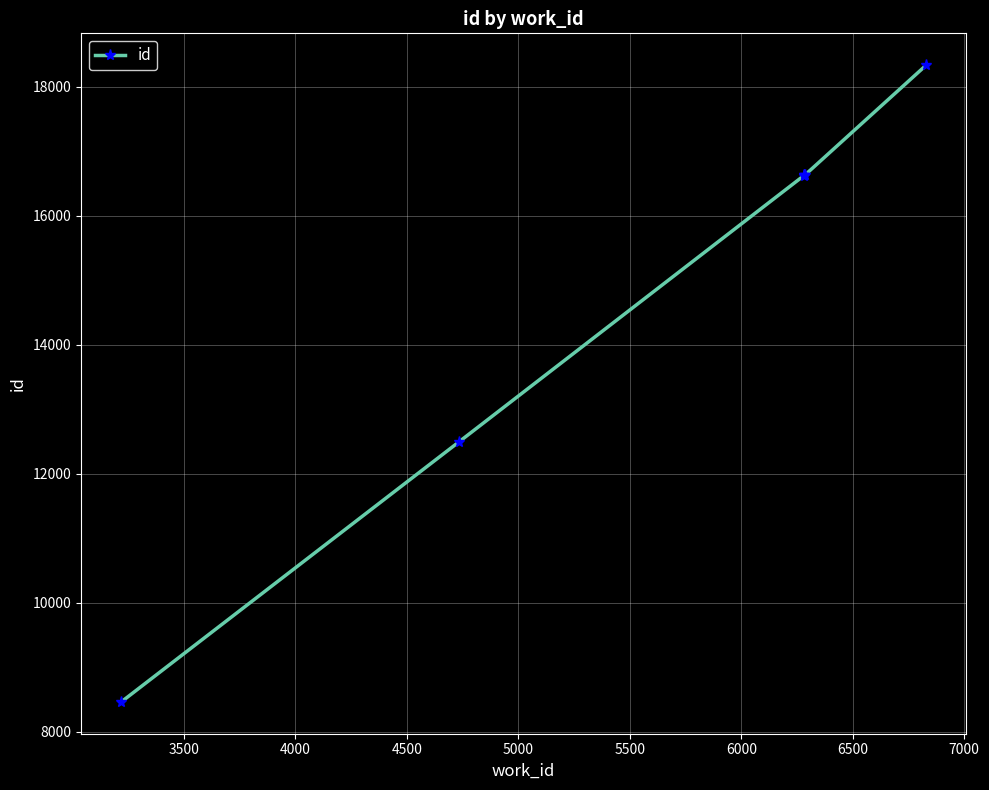

What is the smallest value displayed?

8461